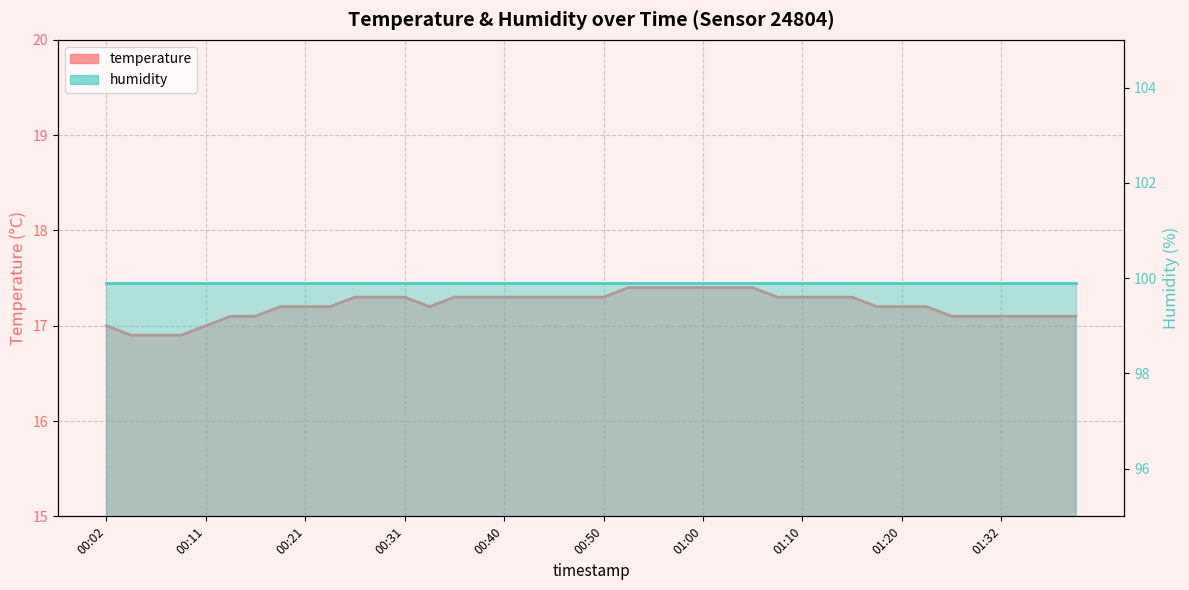

True or false: the data shows 3.7 at 01:40.

False